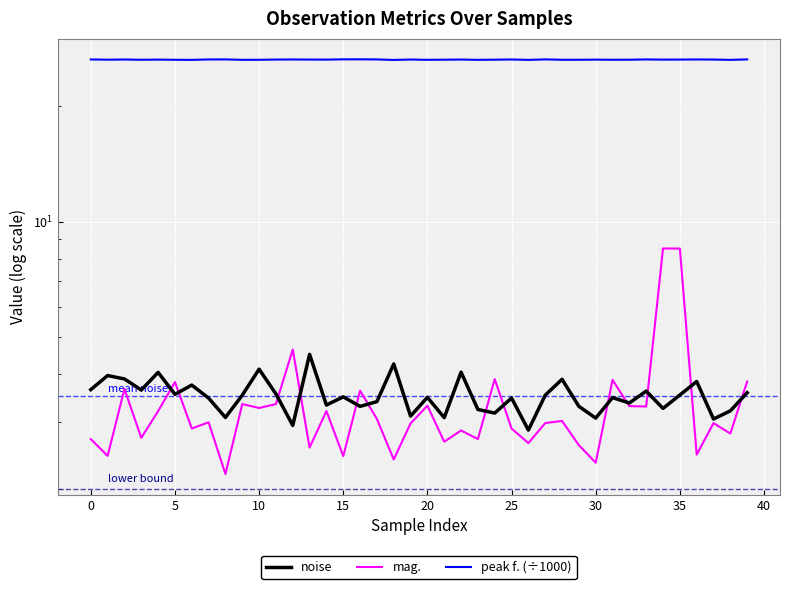

True or false: noise has a value of 3.5 at 31.

True